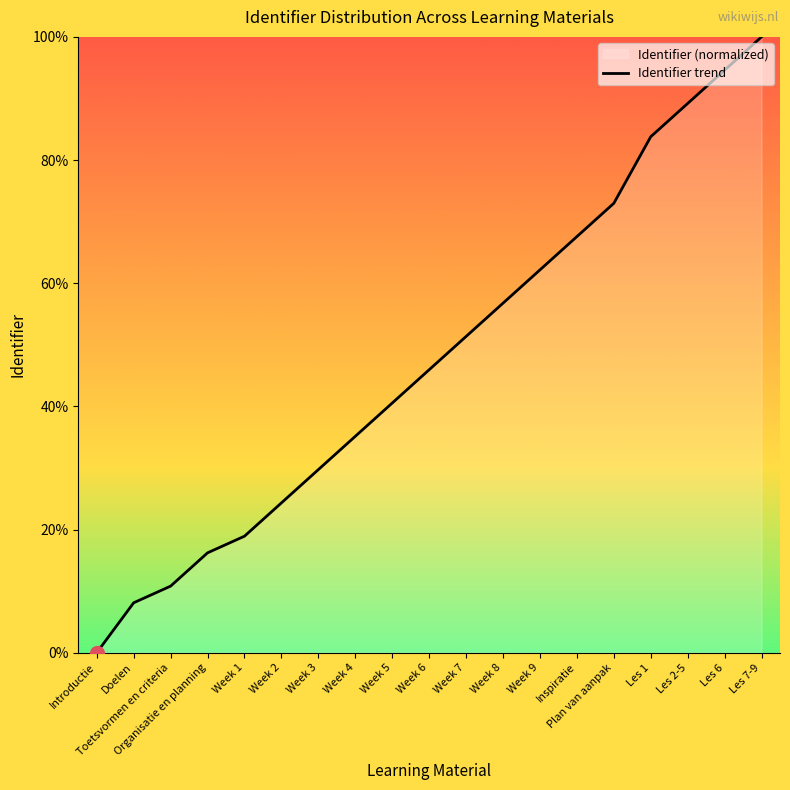

Where does the data first go above 45?

Week 6